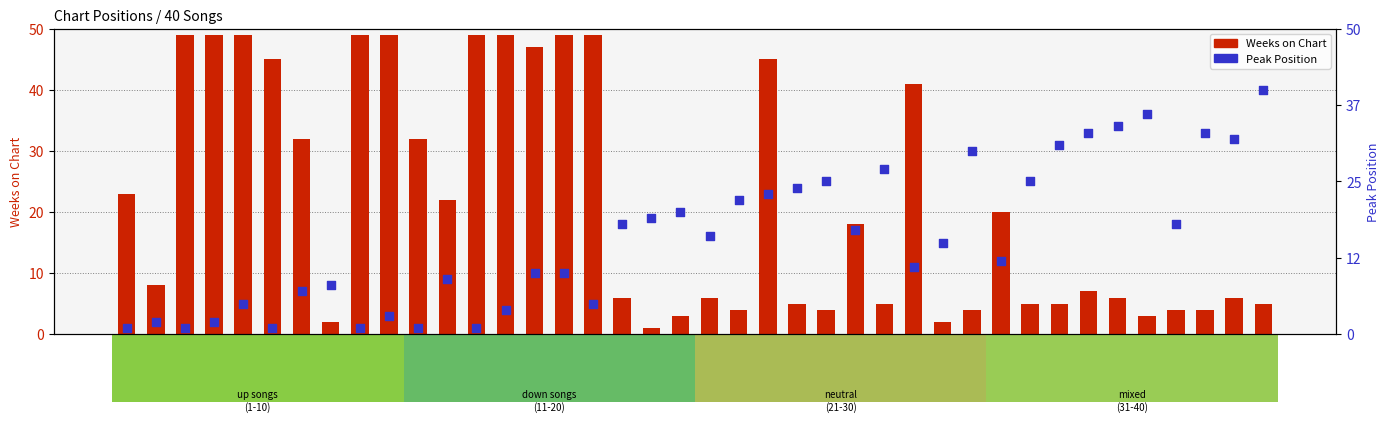

What is the total value across all series at Song 34?

40